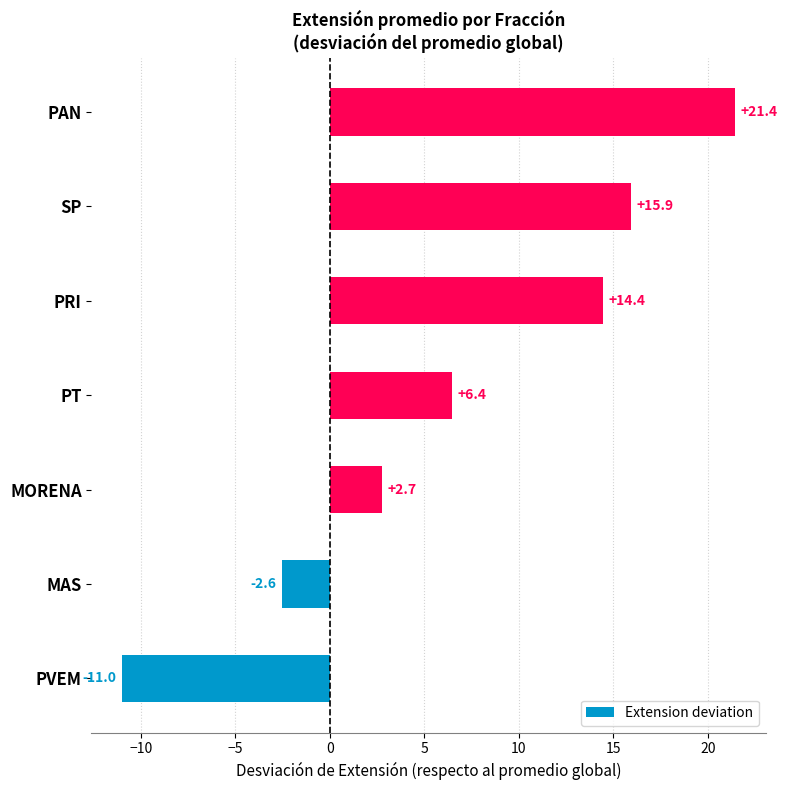

Count the number of categories in the chart.

7